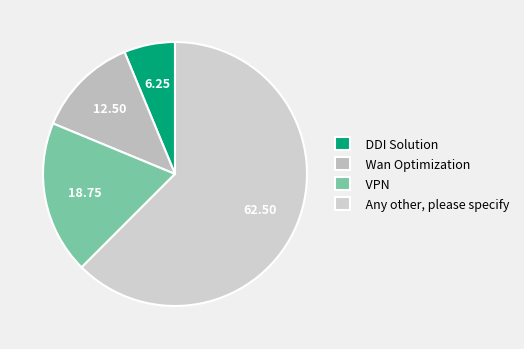

Does VPN represent more than half of the total?

No